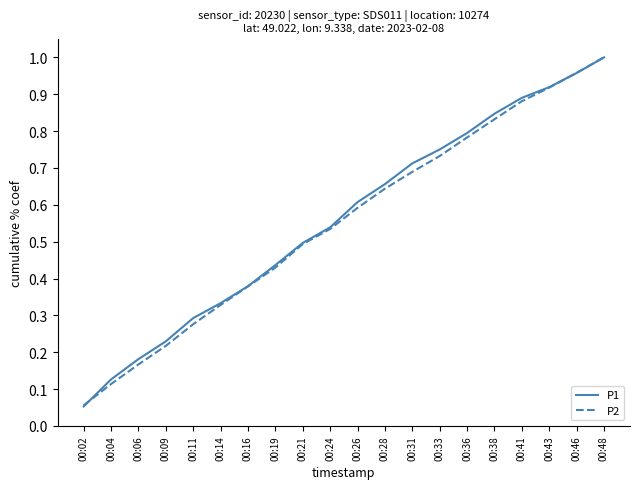

The value of P1 at 00:19 is 0.1. True or false?

False